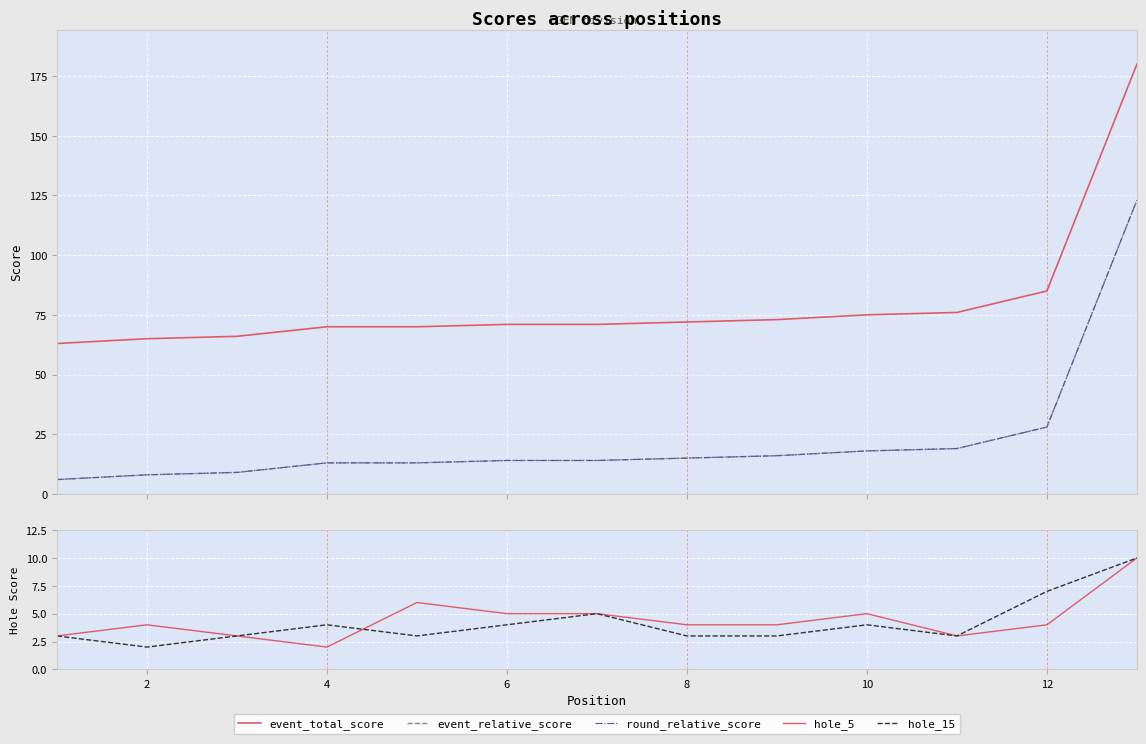

Rank the series at 6 from lowest to highest value.

hole_15, hole_5, event_relative_score, round_relative_score, event_total_score